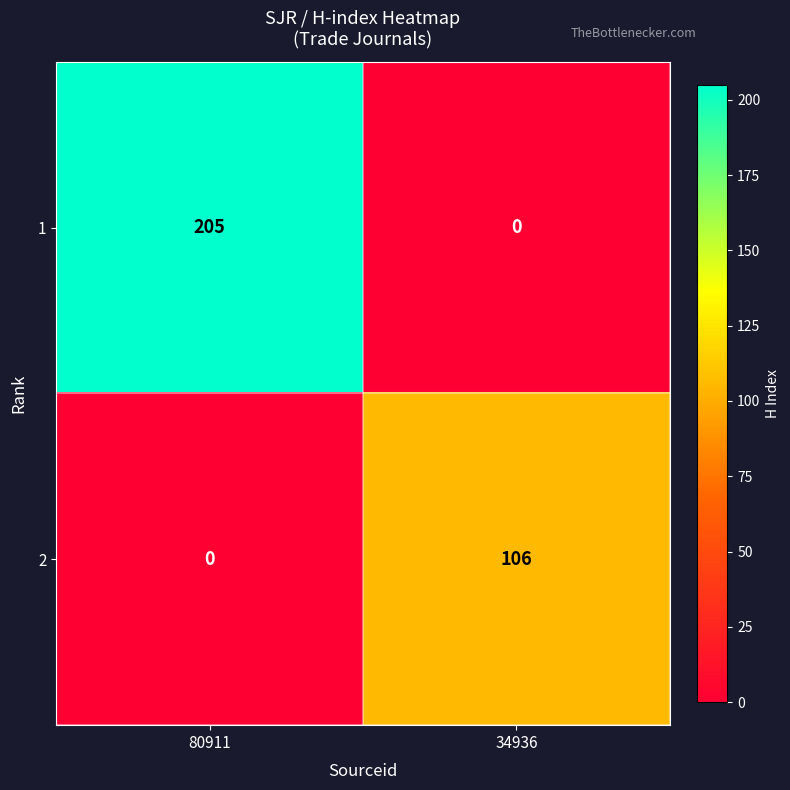

At how many categories does at least one series exceed 31?

2